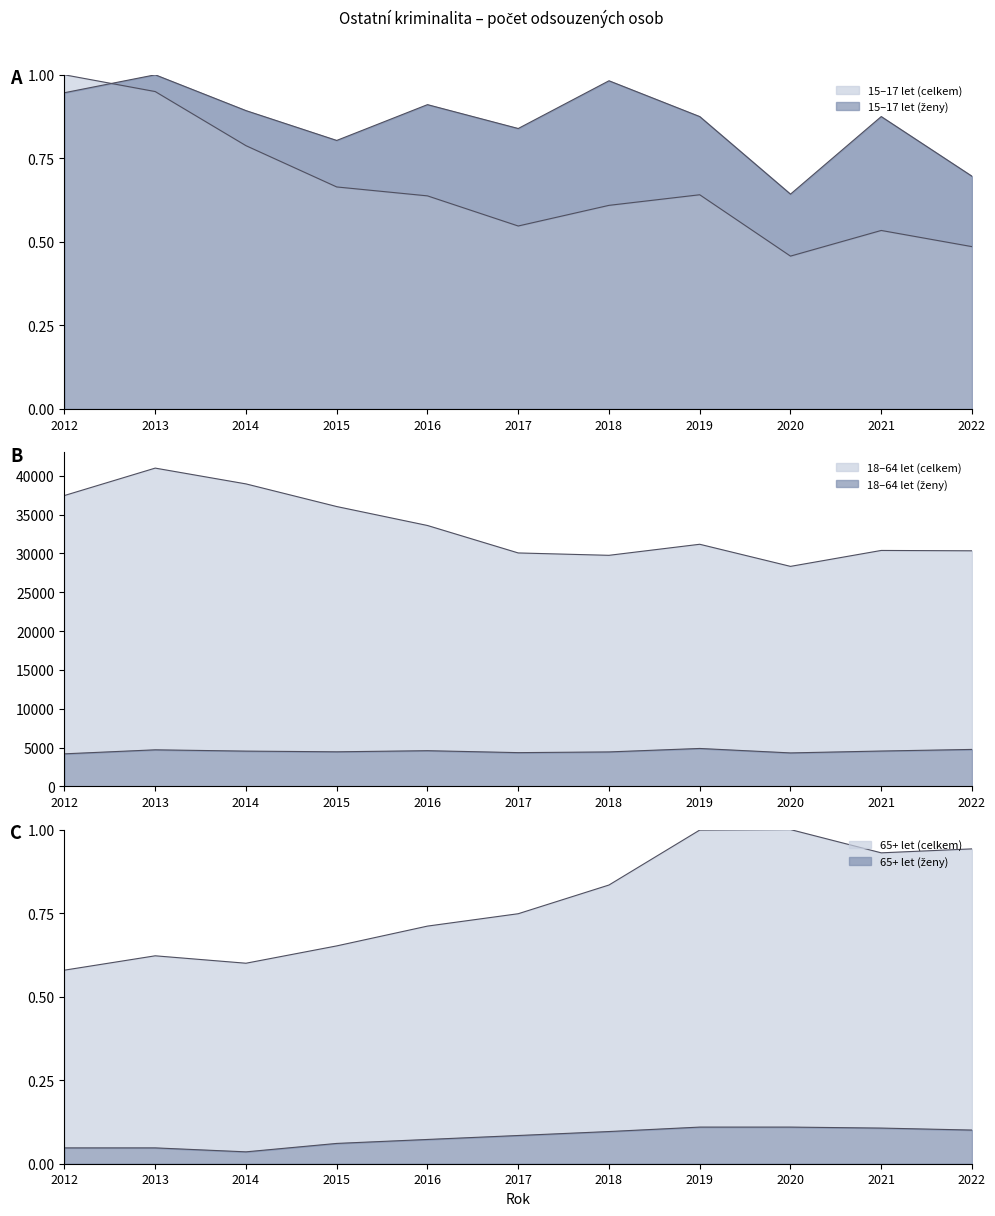

True or false: 15-17 let (celkem) and 65+ let (ženy) cross at least once.

False